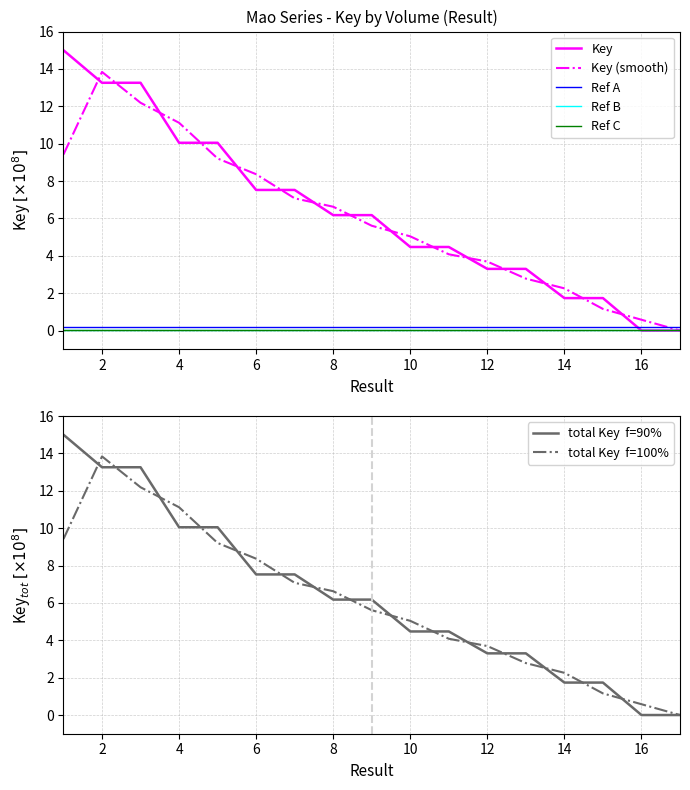

Rank the categories by value from lowest to highest.

17, 16, 15, 14, 13, 12, 11, 10, 8, 9, 7, 6, 5, 4, 3, 2, 1